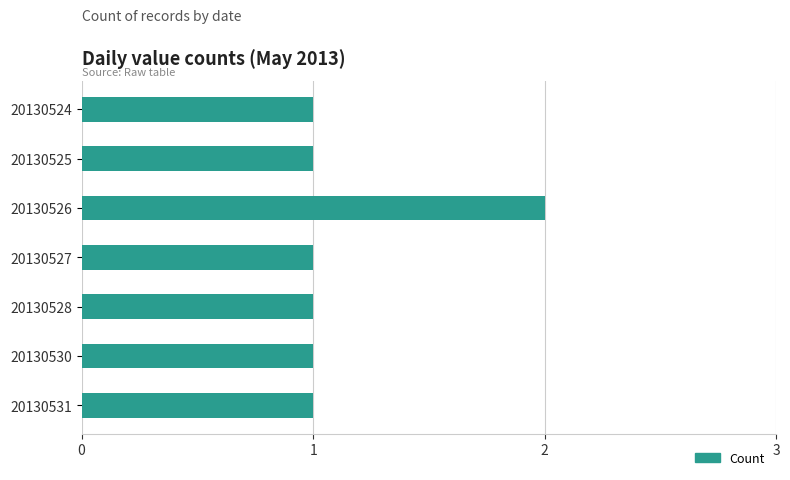

What is the sum of all values?

8